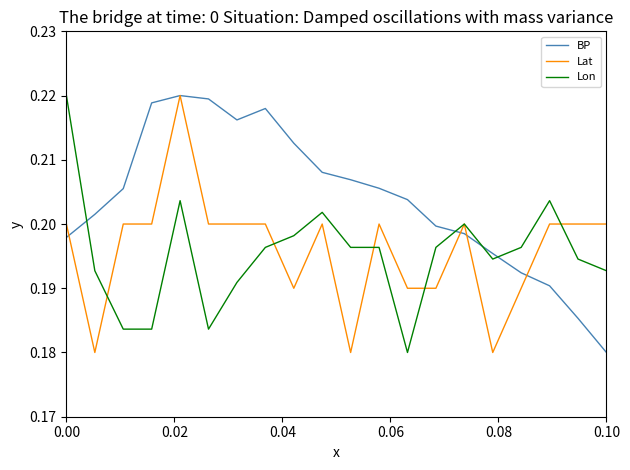

Which series ends up on top after the final intersection of Lon and BP?

Lon